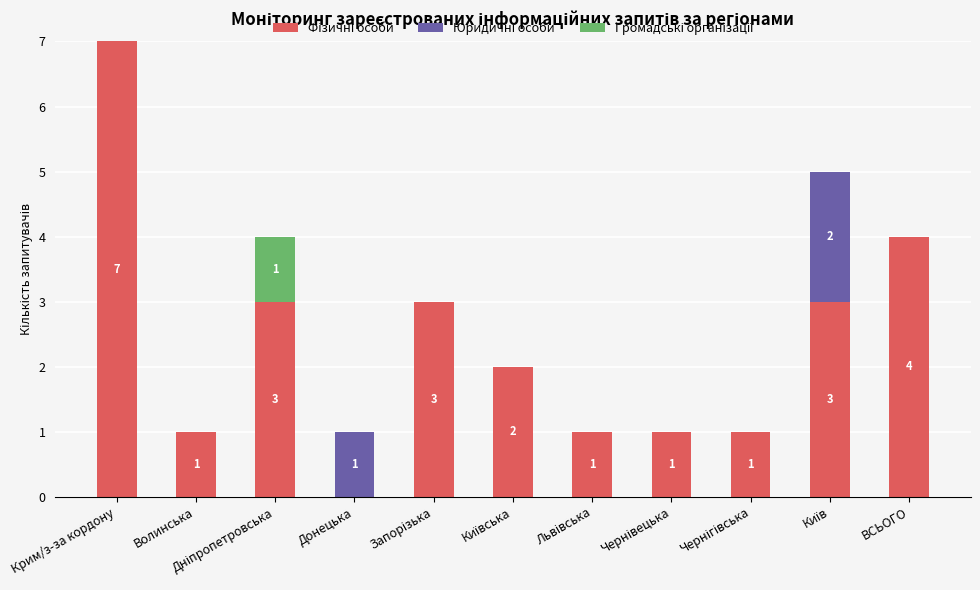

At which category is the sum across all series the highest?

Крим/з-за кордону